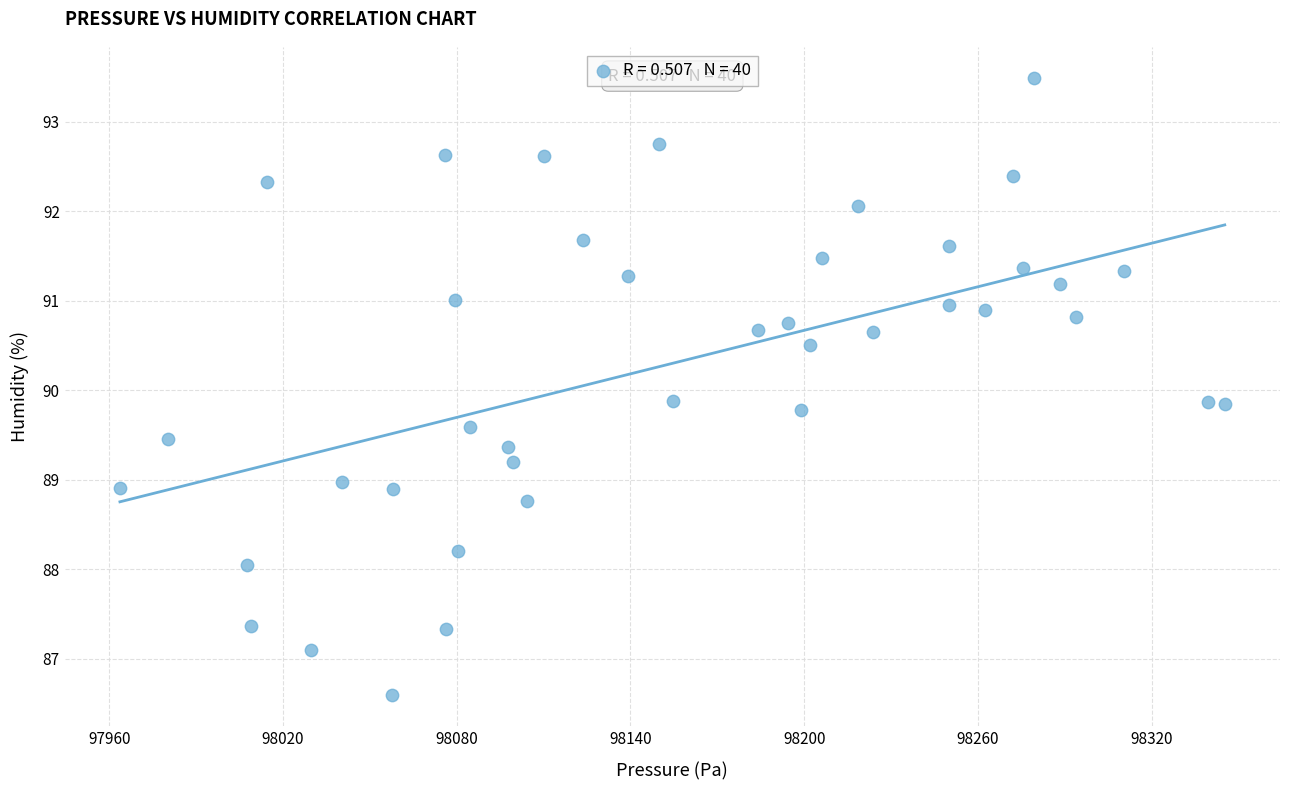

What is the range of X values (max minus min)?

381.5